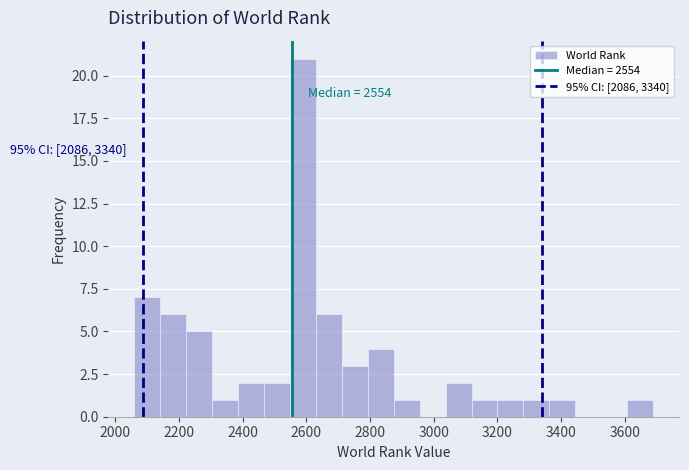

Over which range of the x-axis is the bar tallest?

2540 to 2640